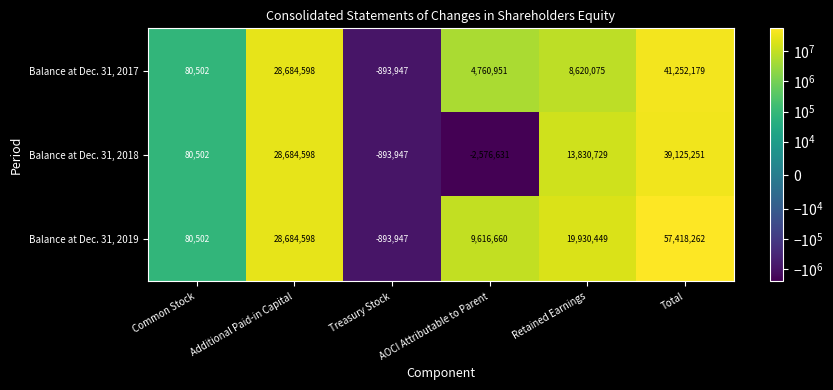

What is the difference between the Balance at Dec. 31, 2017 values at Total and AOCI Attributable to Parent?

36491228